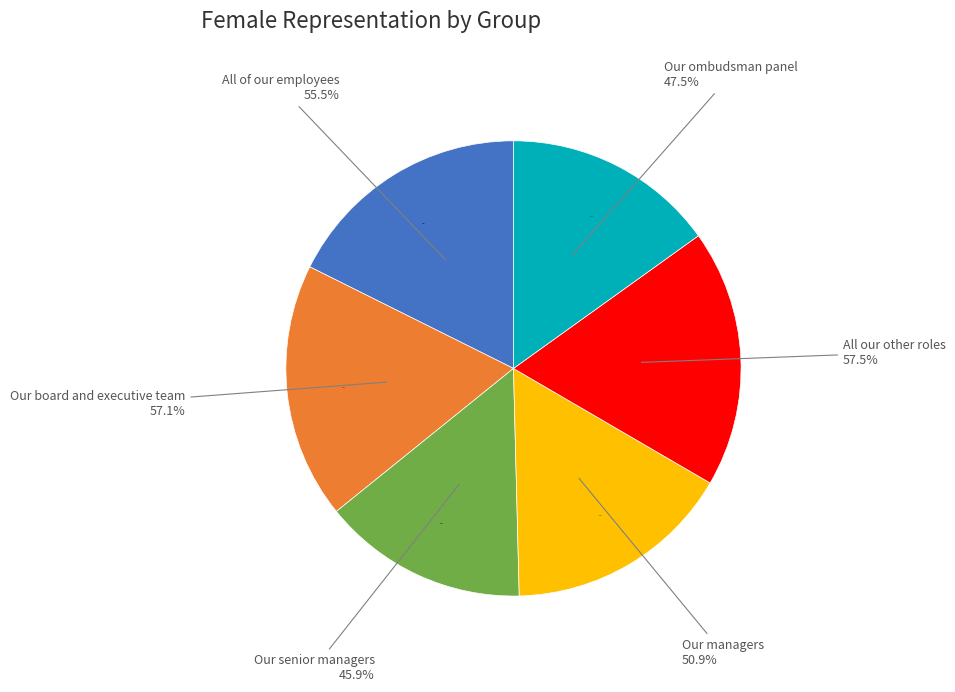

Which slice is the smallest?

Our senior managers